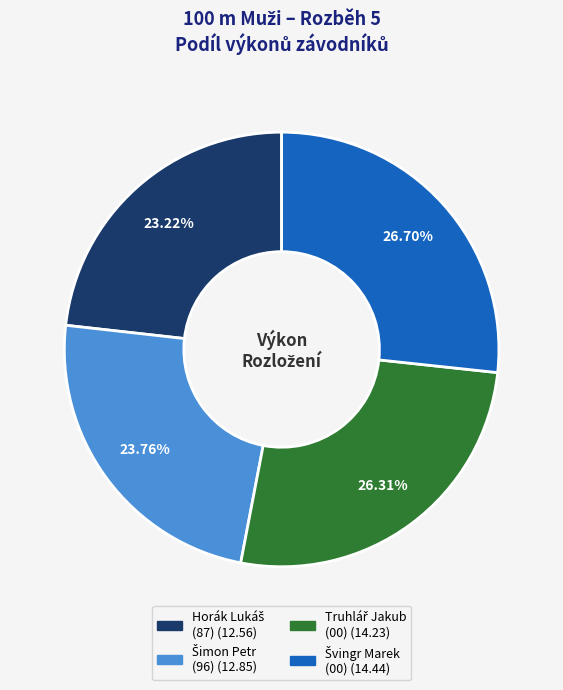

Count the number of slices in the pie.

4